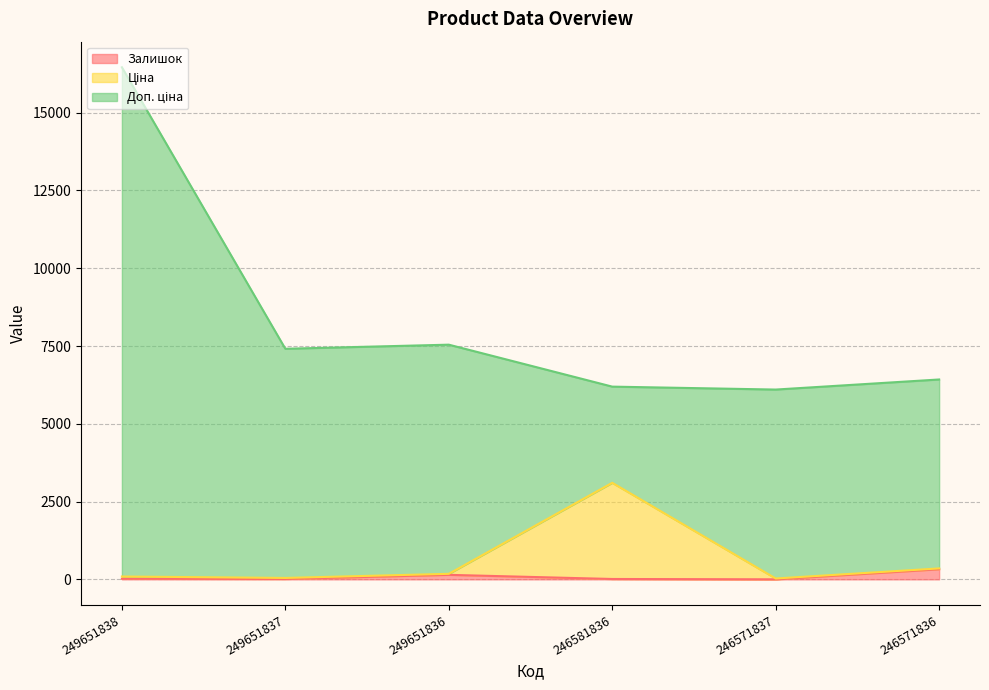

At which category is the sum across all series the highest?

249651838